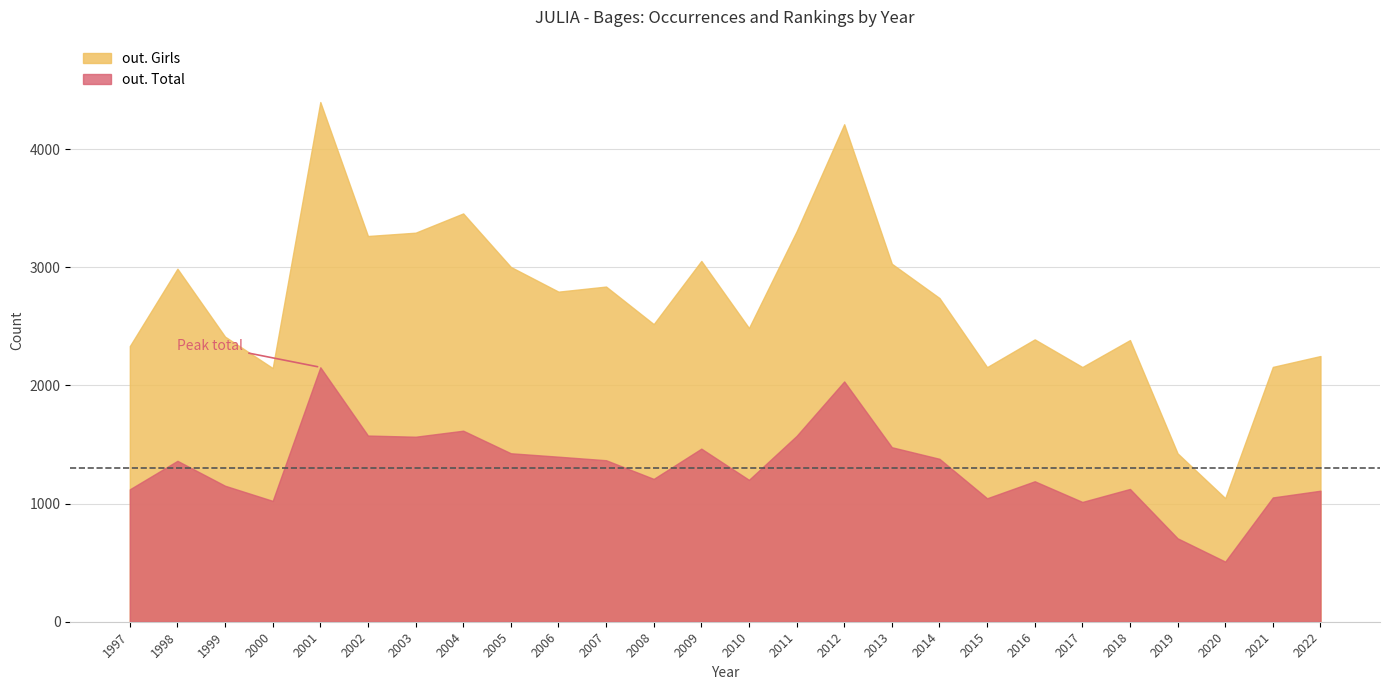

At which label is out. Girls closest to 2722?

2014